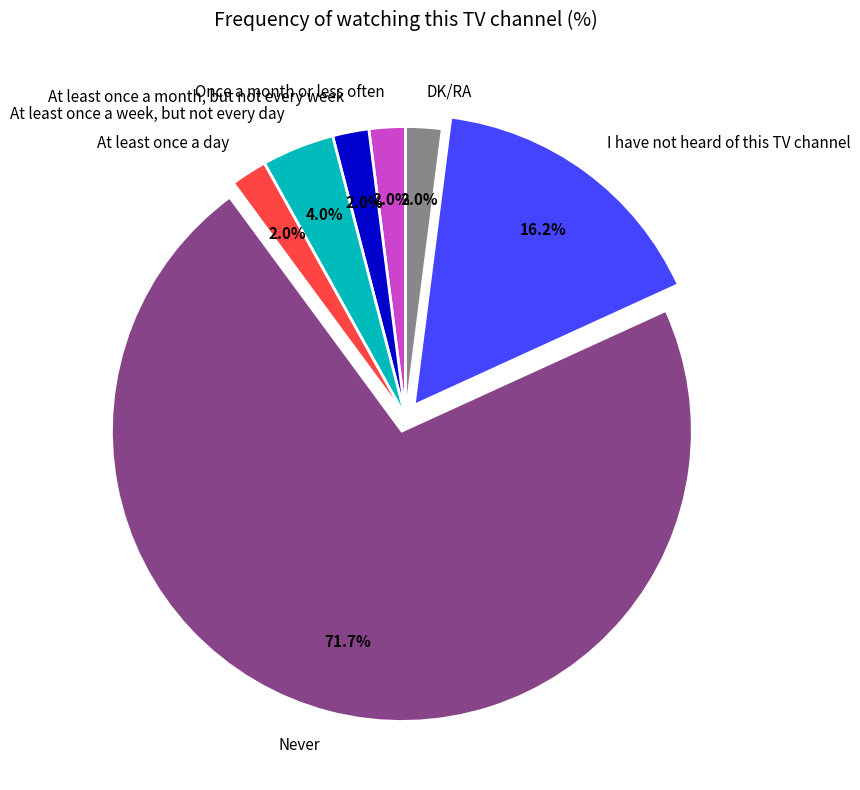

To the nearest percent, what is the combined percentage of At least once a month, but not every week and At least once a week, but not every day?

6%